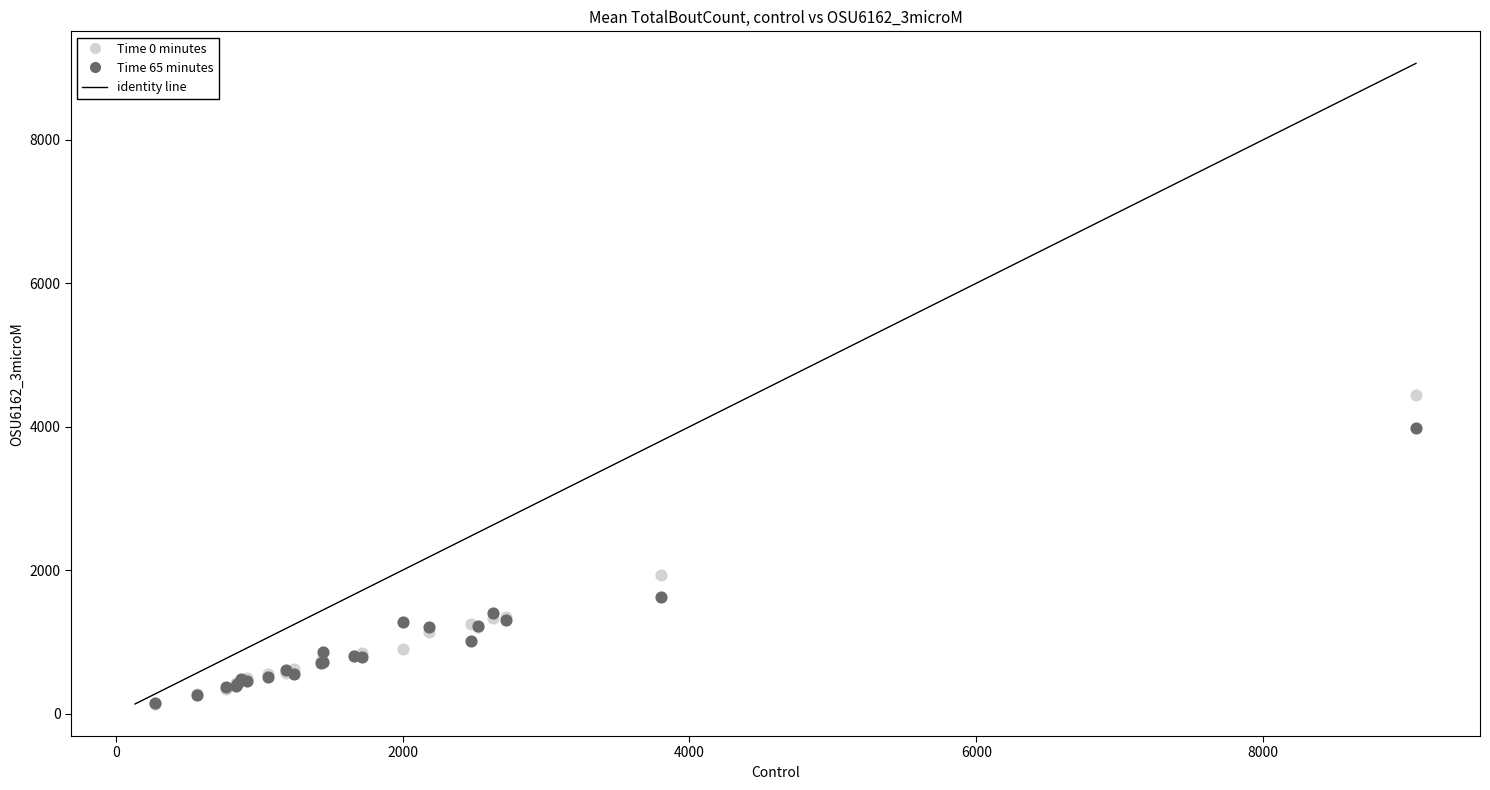

Which series reaches the maximum Y coordinate?

Time 0 minutes